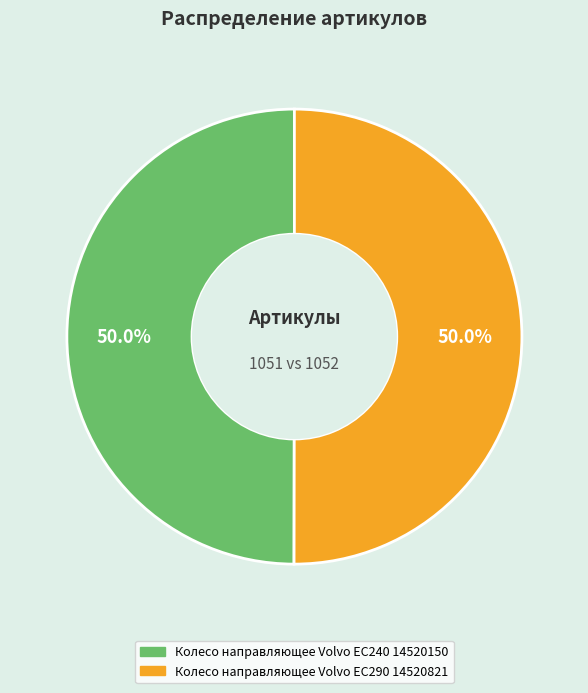

Is it true that Колесо направляющее Volvo EC240 14520150 is 39% of the pie?

False